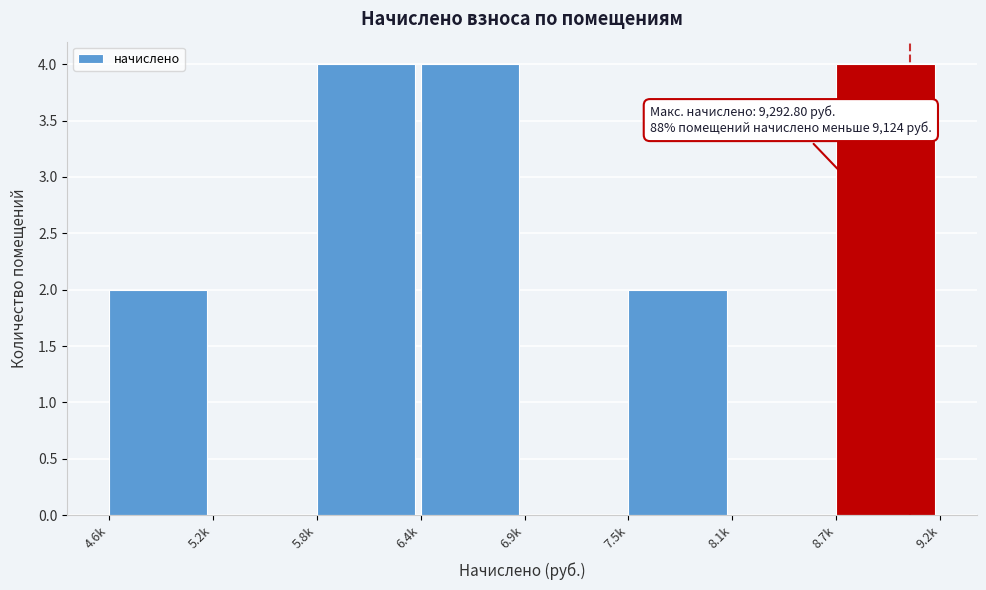

Reading left to right, what are all the values shown in this chart?

4.6k=2	5.2k=0	5.8k=4	6.4k=4	6.9k=0	7.5k=2	8.1k=0	8.7k=4